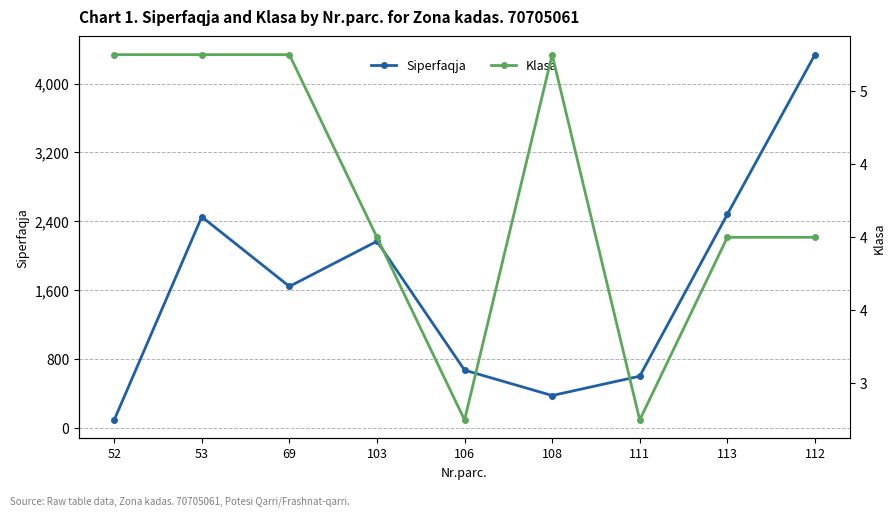

What is the label of the 4th point from the right?

108